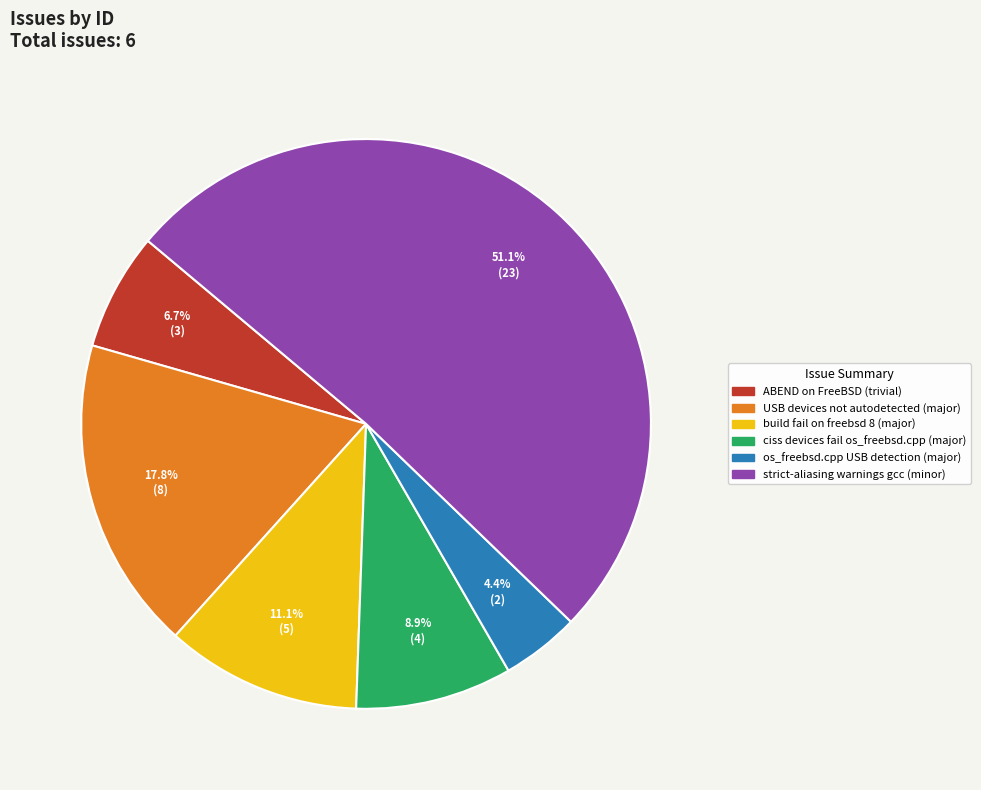

How many segments does this pie chart have?

6